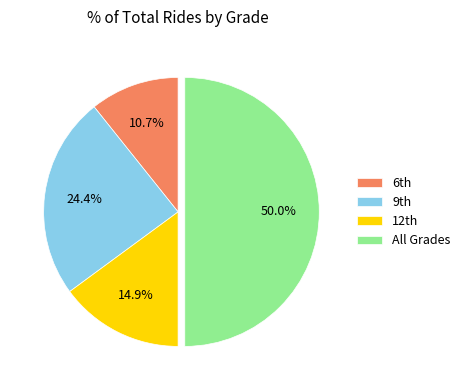

Rank the categories by value from highest to lowest.

All Grades, 9th, 12th, 6th